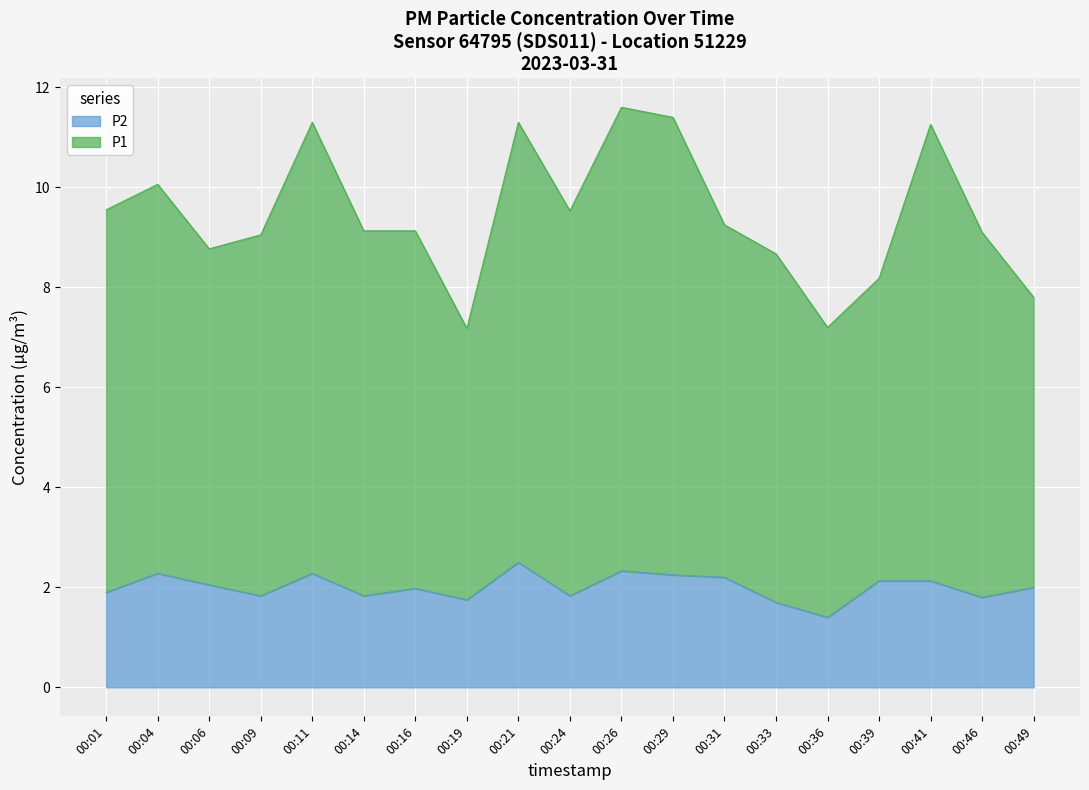

At which label is P1 closest to 9?

00:09